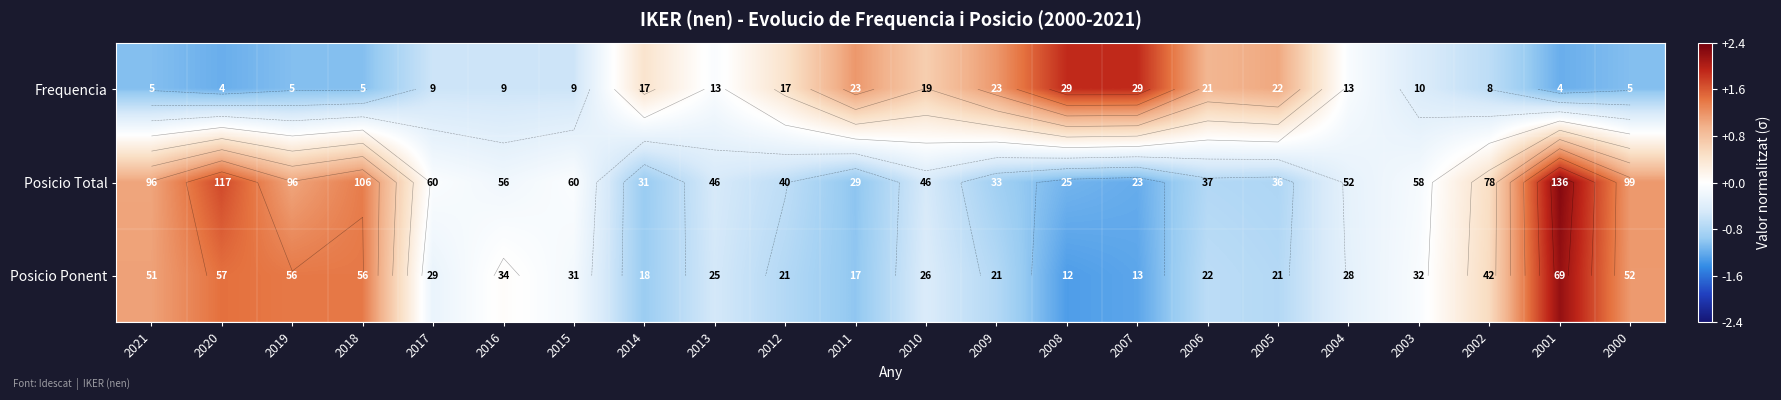

Where does the Posicio Ponent series first go above 0?

2021